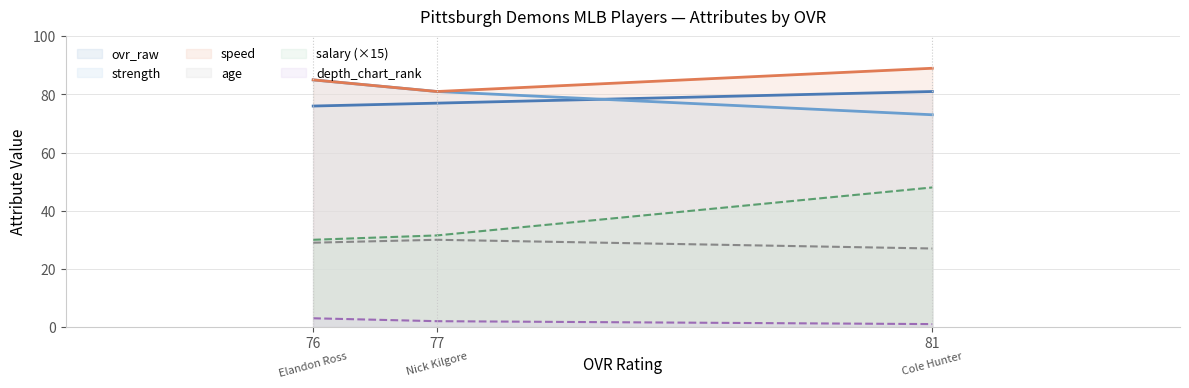

What are all the series names shown in the legend?

ovr_raw, strength, speed, age, salary (×15), depth_chart_rank